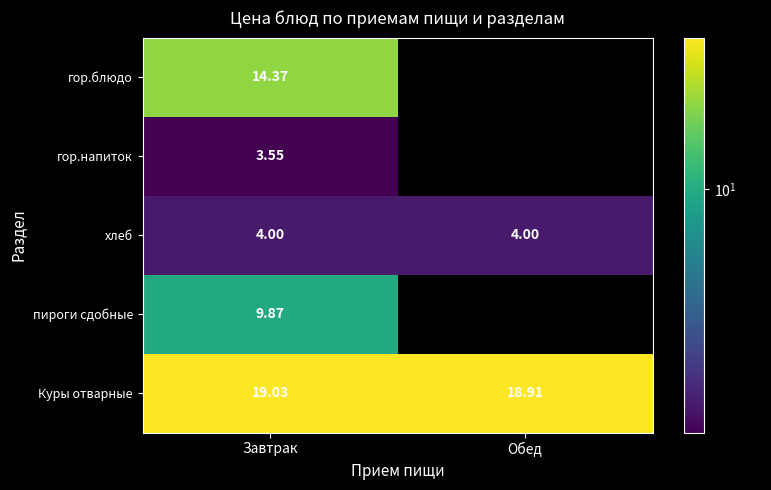

Which label corresponds to the largest value in the chart?

Завтрак